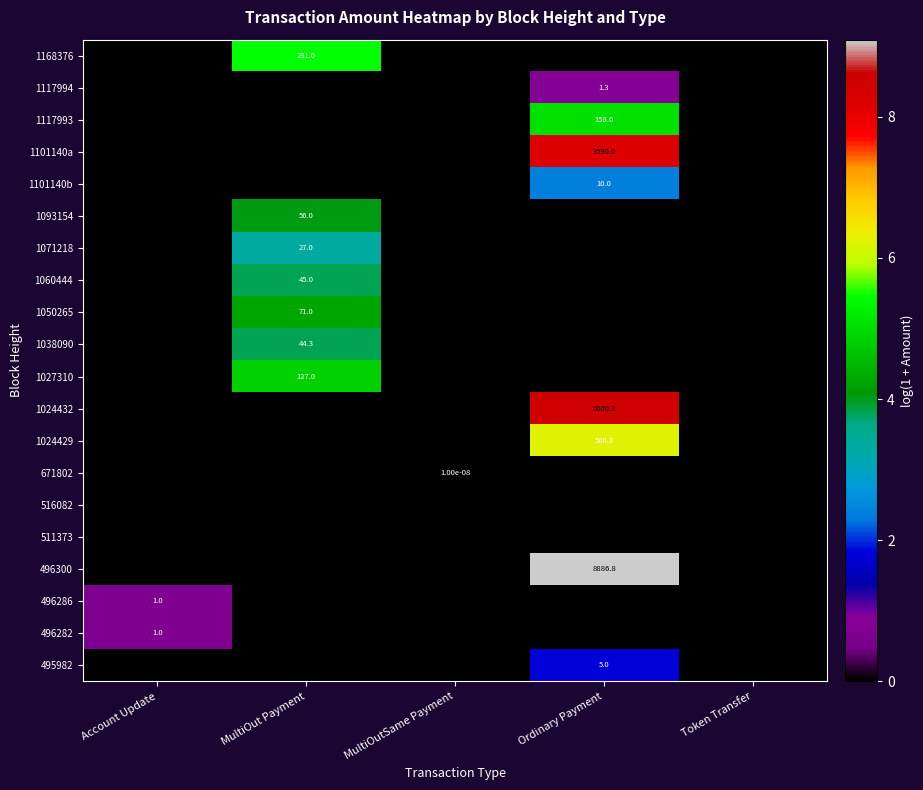

True or false: 496282 has a value of 0.4 at Account Update.

False